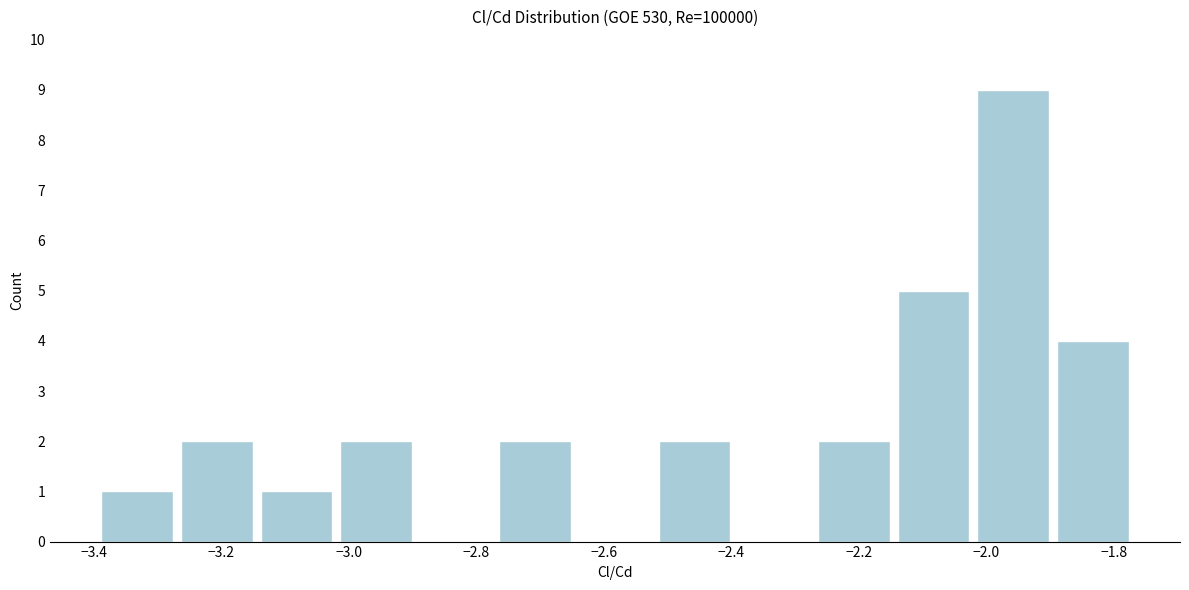

Reading left to right, list every bar in this chart as the range it spans on the x-axis followed by its height. Neither the bar edges nor the heights are printed on the chart, so give them approximately, as read against the axes.

-3.40 to -3.26: 1
-3.26 to -3.14: 2
-3.14 to -3.02: 1
-3.02 to -2.90: 2
-2.90 to -2.76: 0
-2.76 to -2.64: 2
-2.64 to -2.52: 0
-2.52 to -2.40: 2
-2.40 to -2.26: 0
-2.26 to -2.14: 2
-2.14 to -2.02: 5
-2.02 to -1.90: 9
-1.90 to -1.78: 4